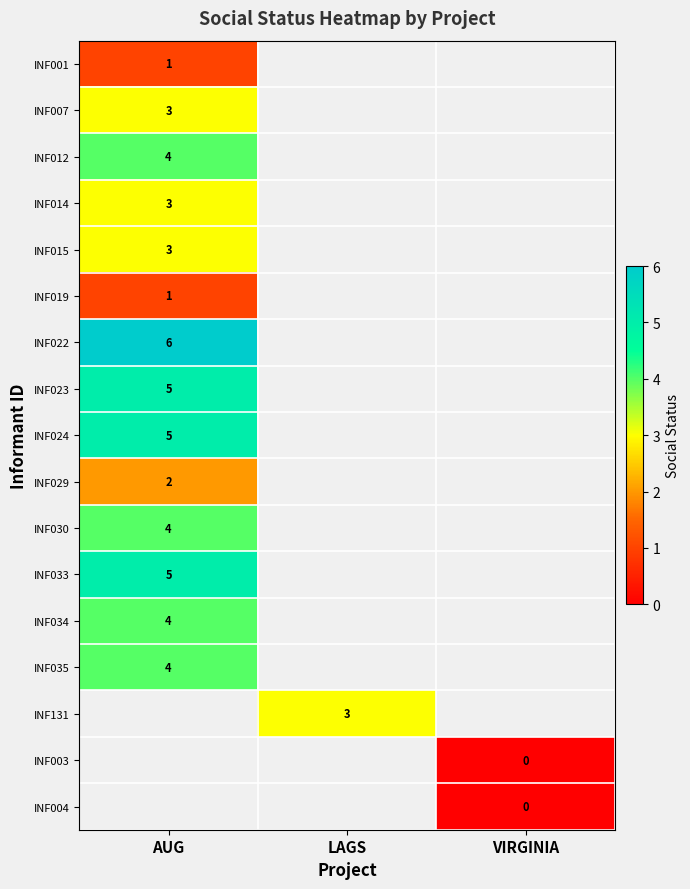

At how many categories does at least one series exceed 0?

2